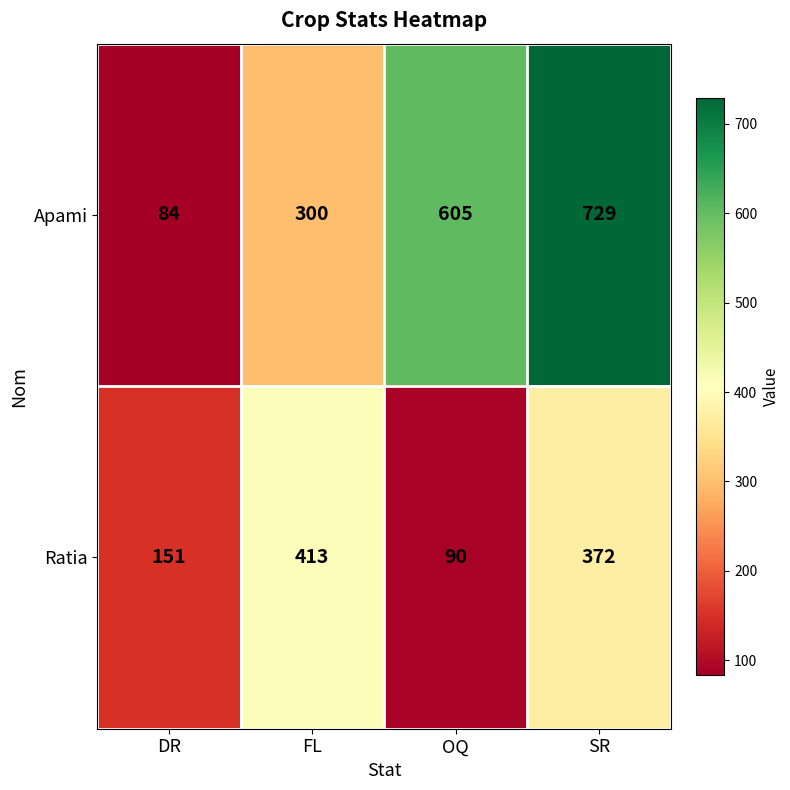

Reading left to right, list all the values displayed in this chart.

Apami: 84	300	605	729
Ratia: 151	413	90	372